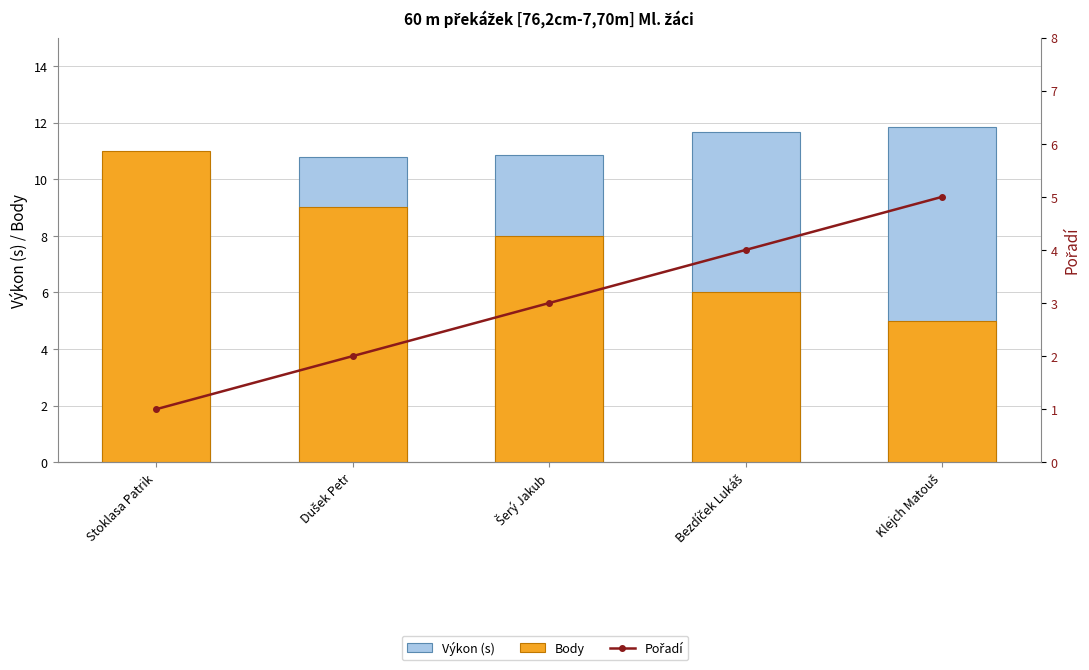

At Dušek Petr, list the series in order from smallest to largest.

Pořadí, Body, Výkon (s)